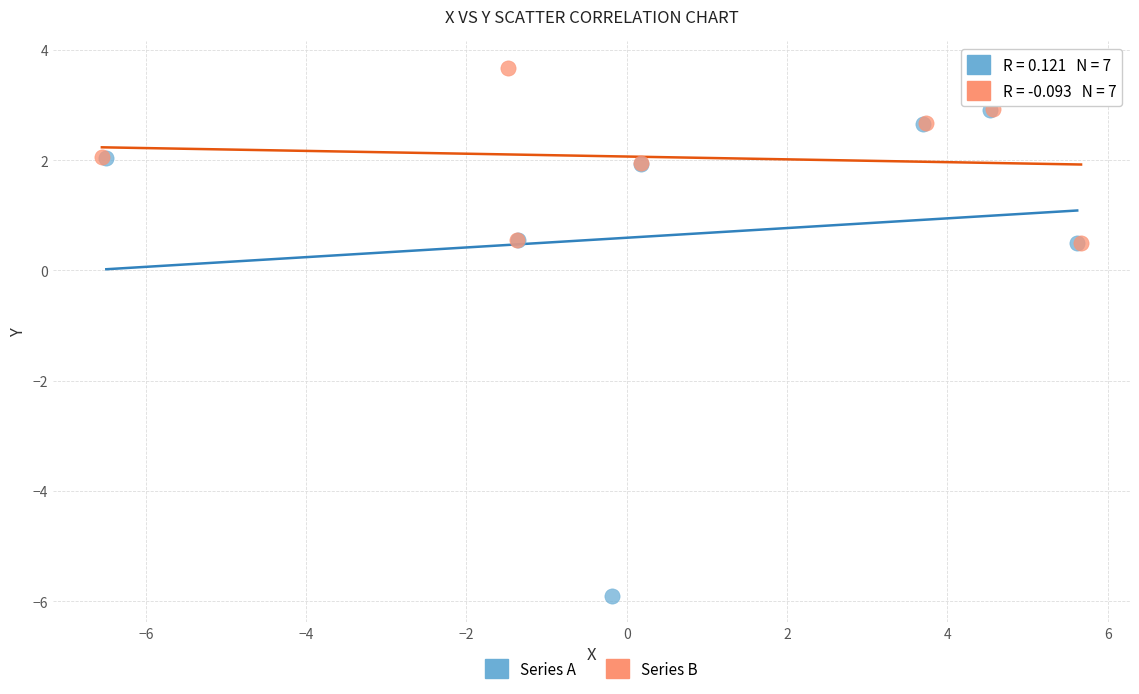

What are all the series names shown in the legend?

Series A, Series B